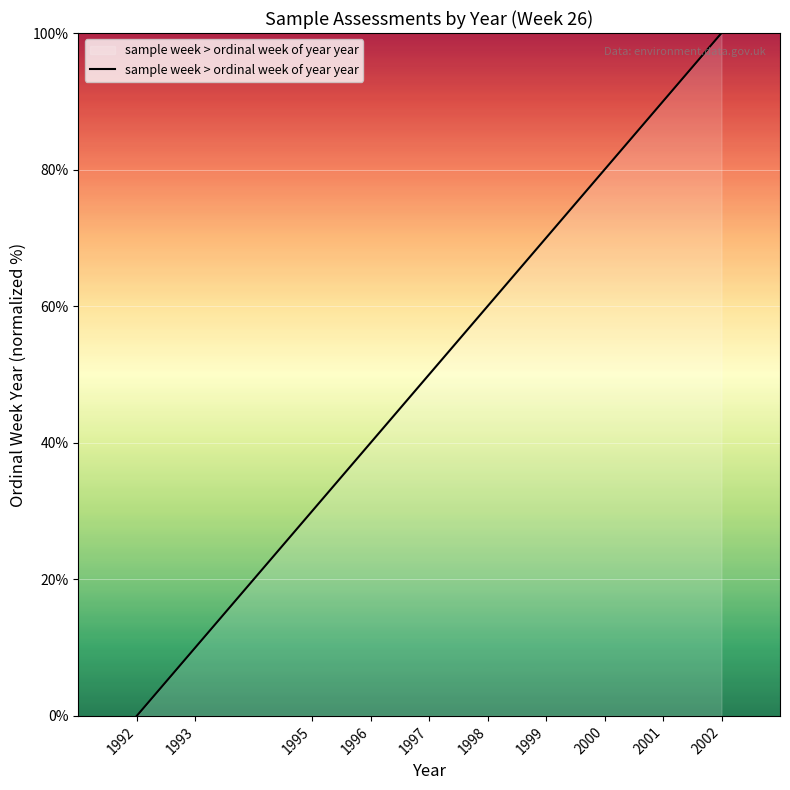

What is the difference between the maximum and minimum values?

100